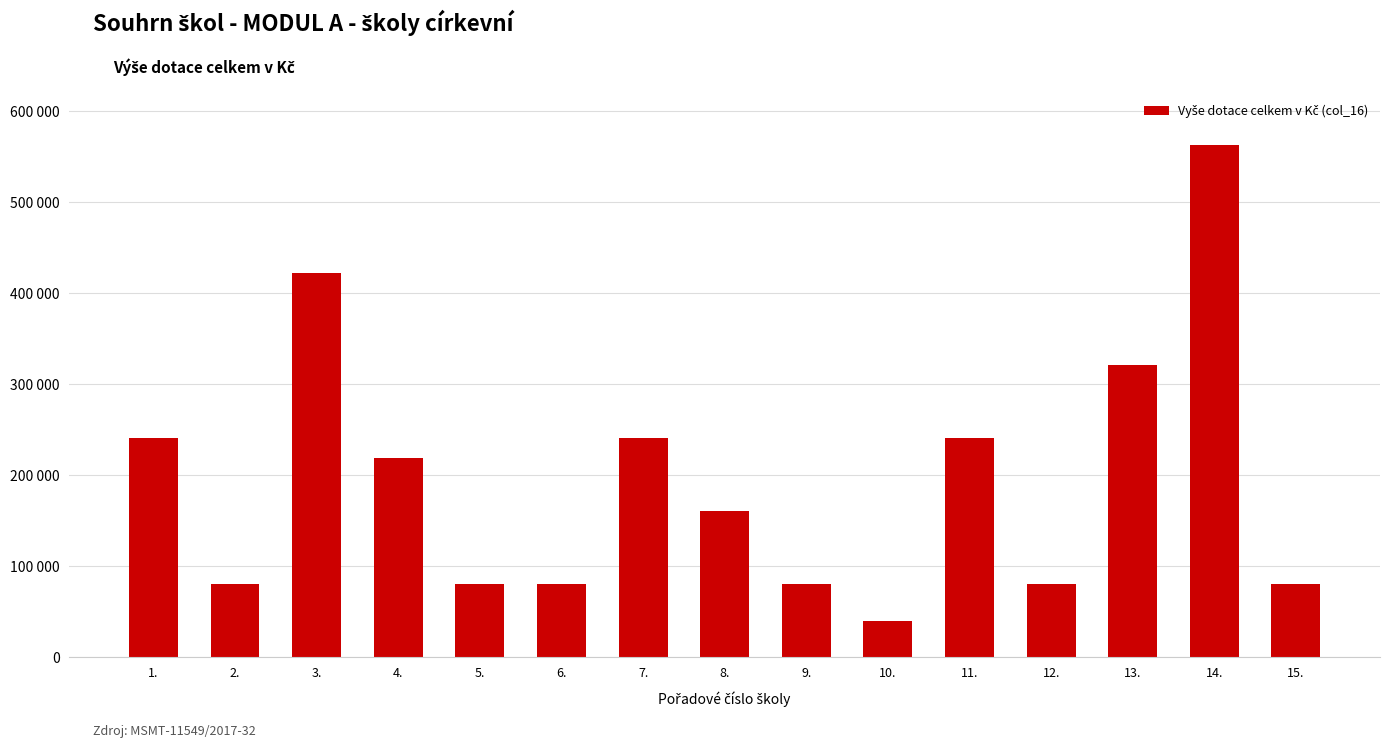

What is the difference between the maximum and minimum values?

522574